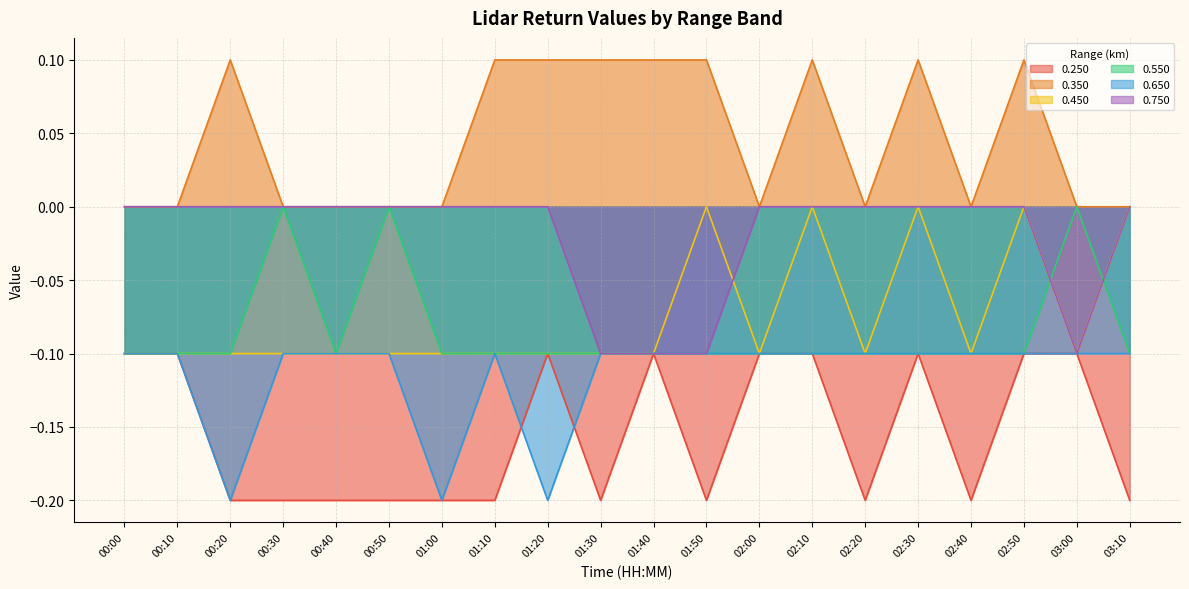

What is the difference between the maximum and minimum values in the 0.550 series?

0.1